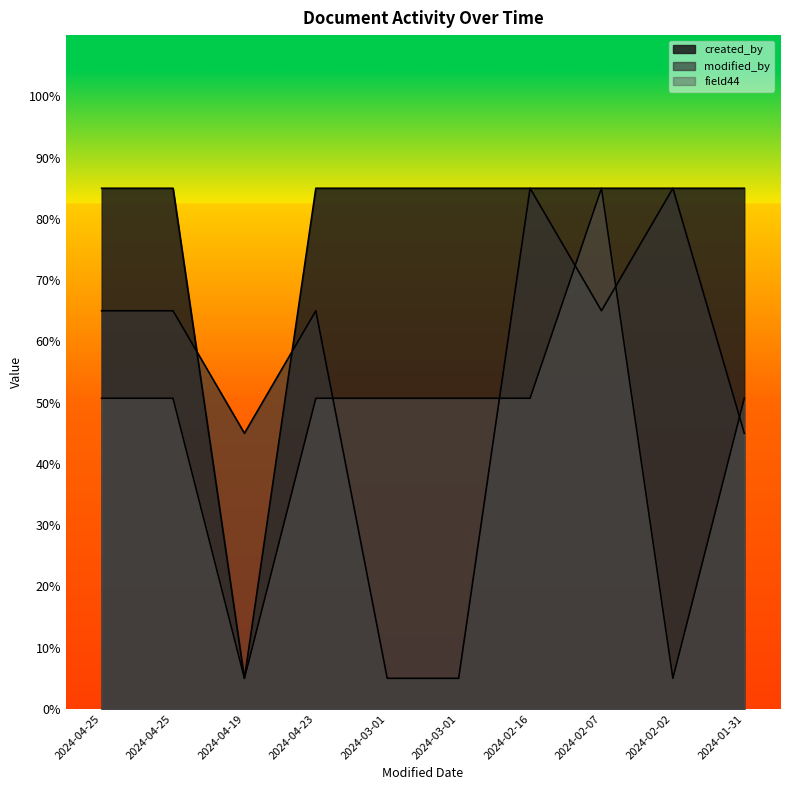

What is the difference between the created_by values at 2024-03-01 and 2024-04-19?

80.0